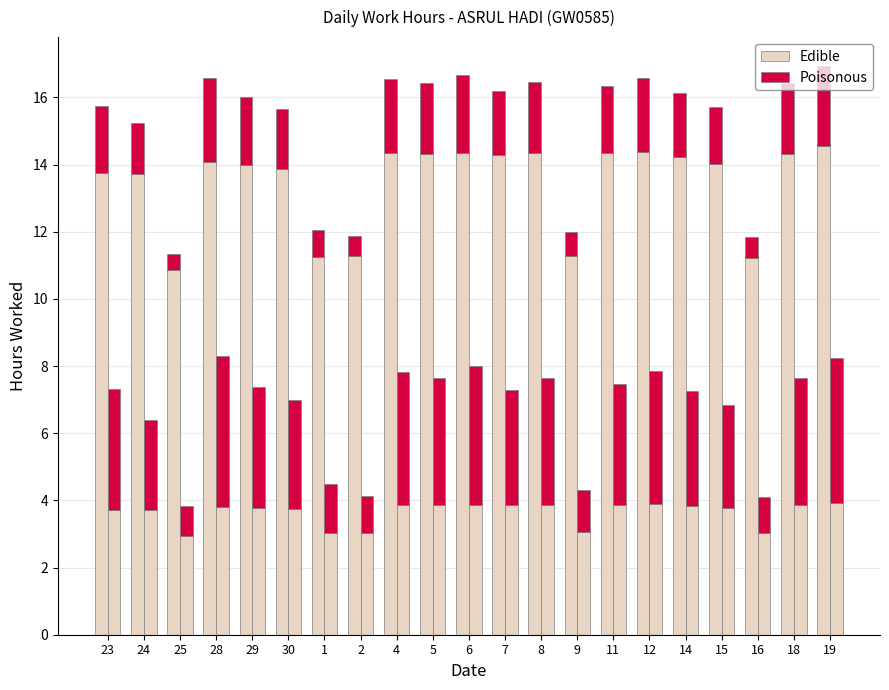

Which series has the largest total across all categories?

Edible